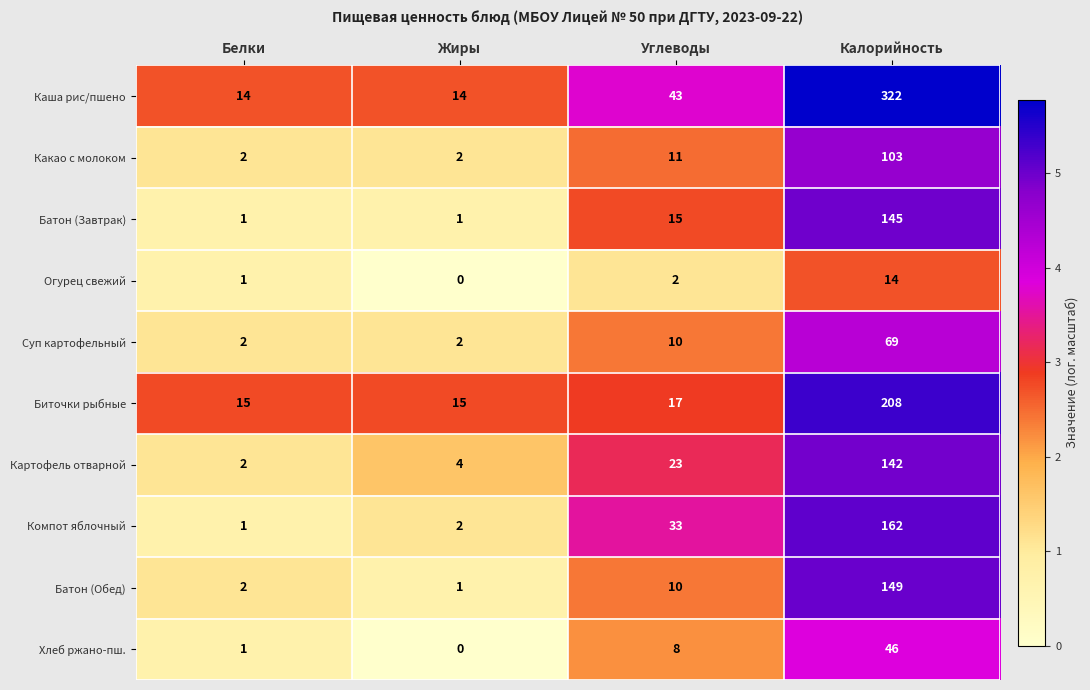

At which label is Батон (Обед) closest to 75?

Углеводы